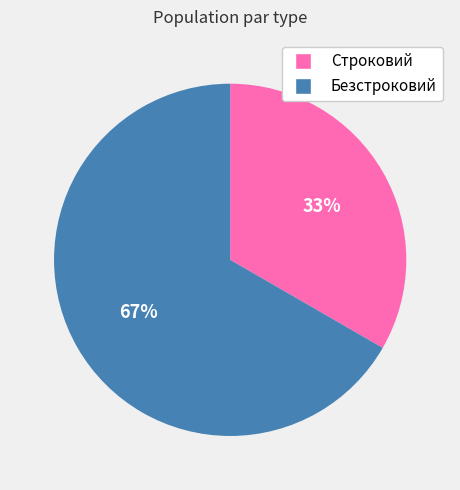

Approximately how many times larger is the value at Безстроковий compared to Строковий?

2.0